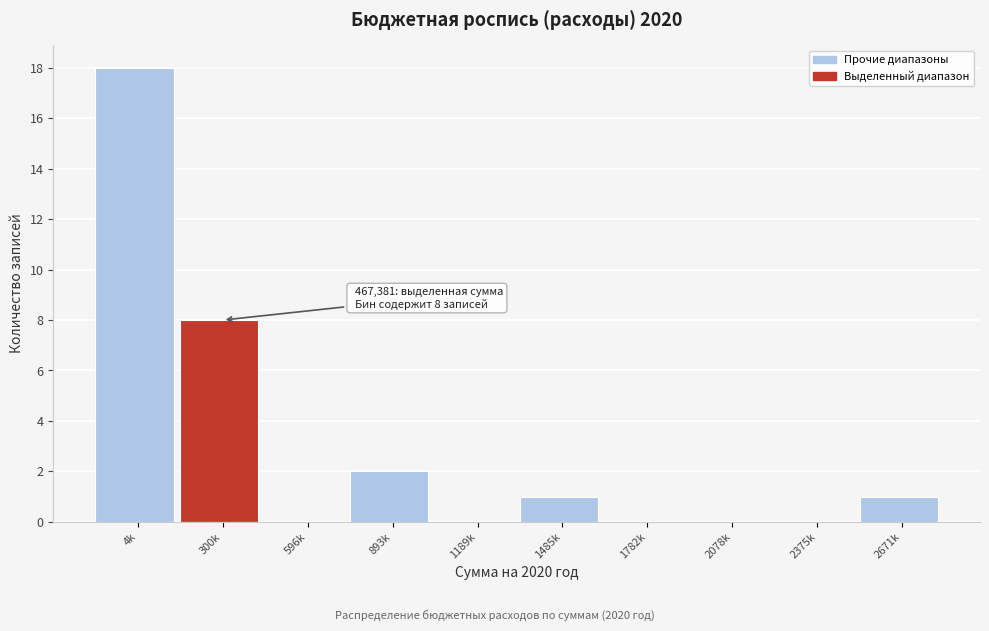

Reading left to right, what are all the values shown in this chart?

4k=18	300k=8	596k=0	893k=2	1189k=0	1485k=1	1782k=0	2078k=0	2375k=0	2671k=1